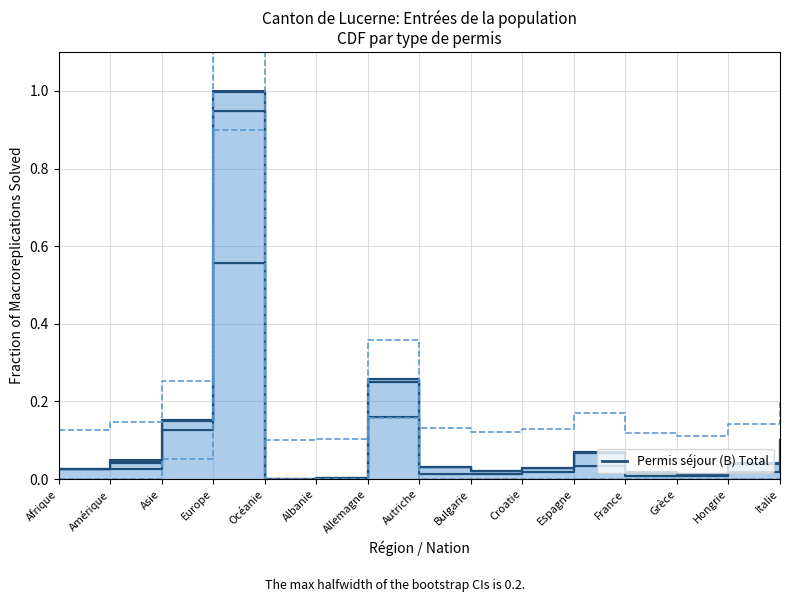

True or false: Non permanente Total and Permis courte durée (L) Total intersect in this chart.

False